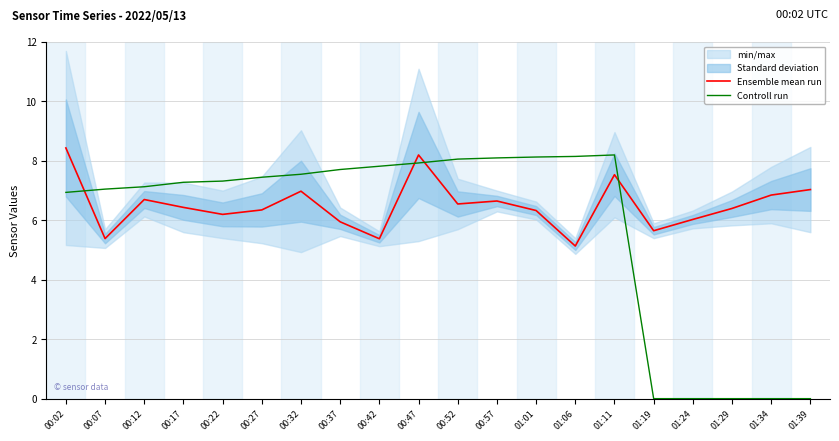

Between 00:47 and 00:52, which series saw the biggest shift?

Ensemble mean run